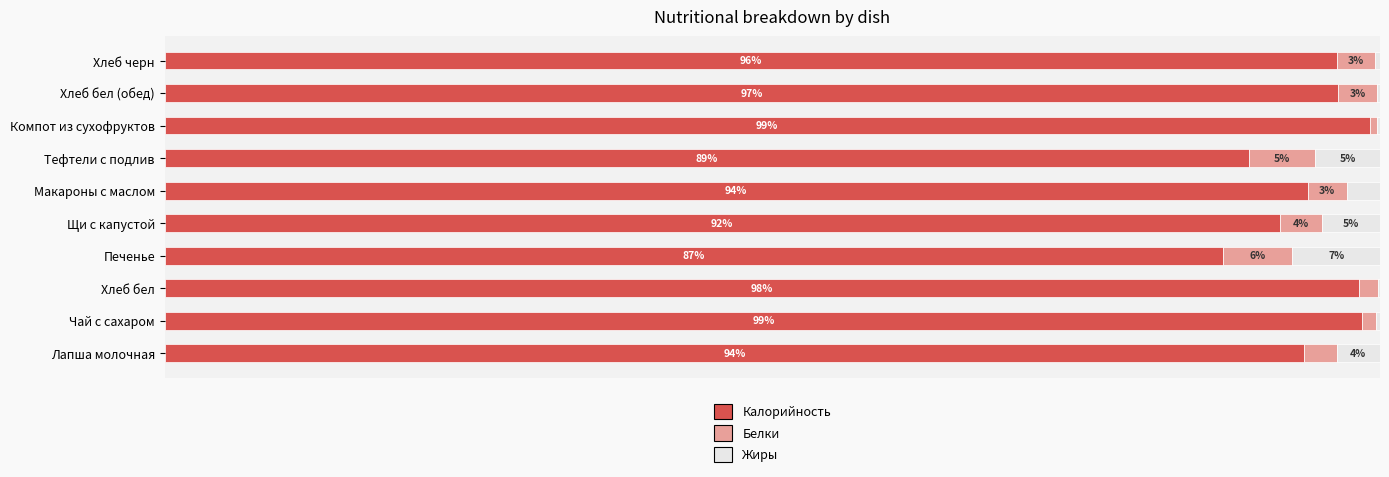

What are all the series names shown in the legend?

Калорийность, Белки, Жиры